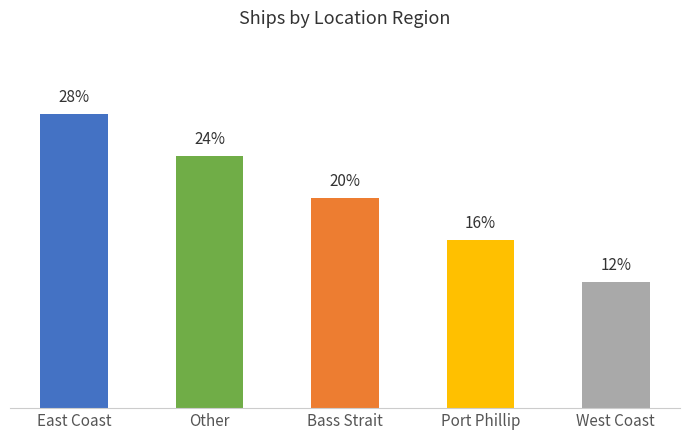

Which category has the highest value across all series?

East Coast